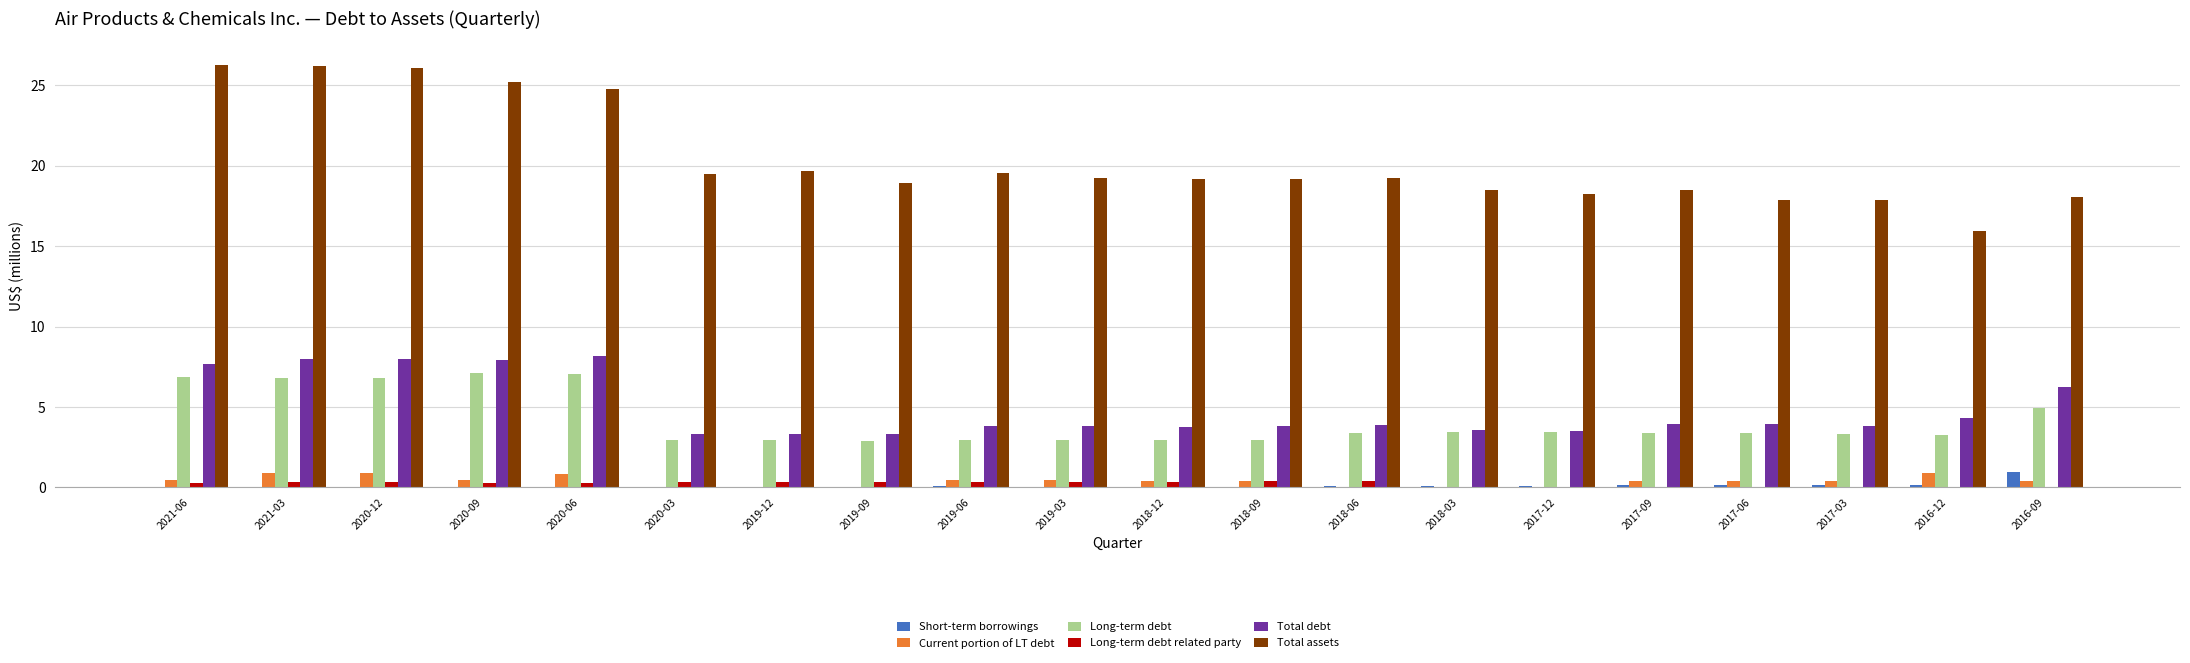

What is the highest value of the Current portion of LT debt series?

0.9